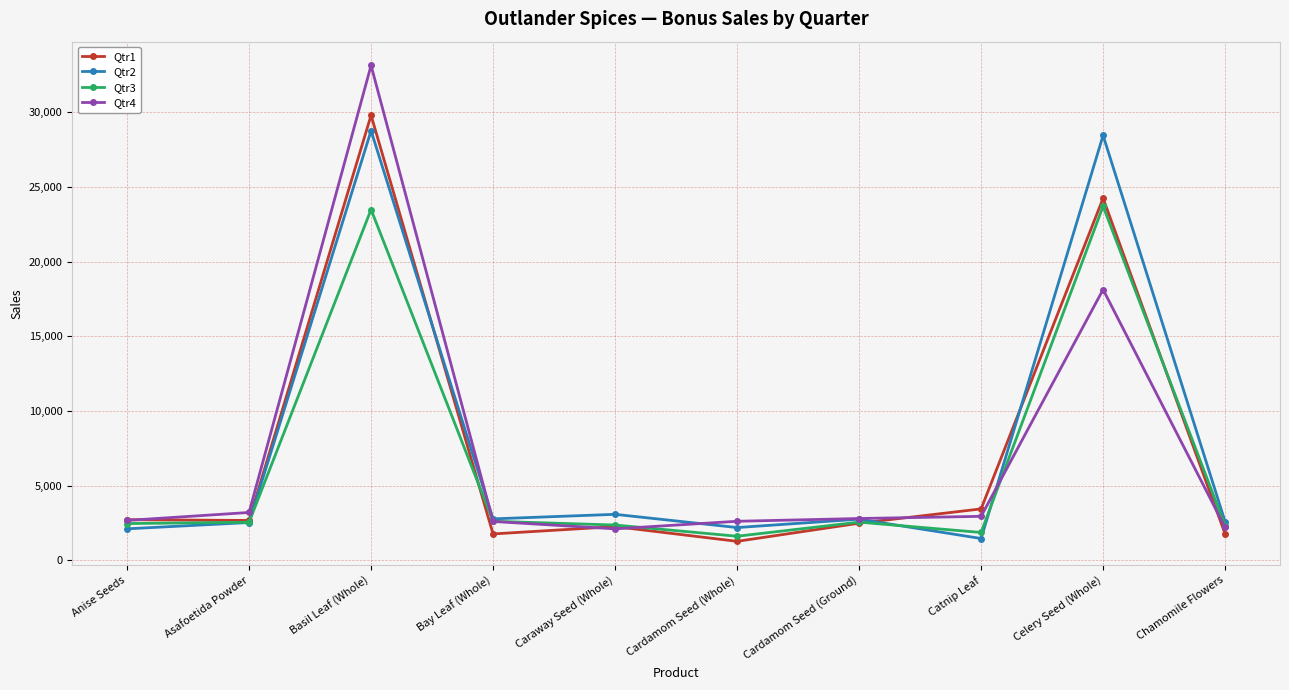

What is the spread (max minus min) of values at Caraway Seed (Whole)?

972